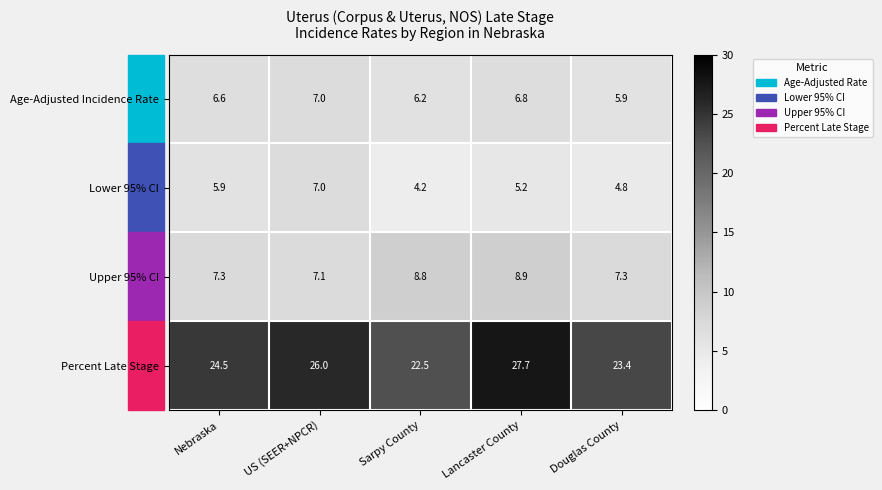

How many data points does each series have?

5